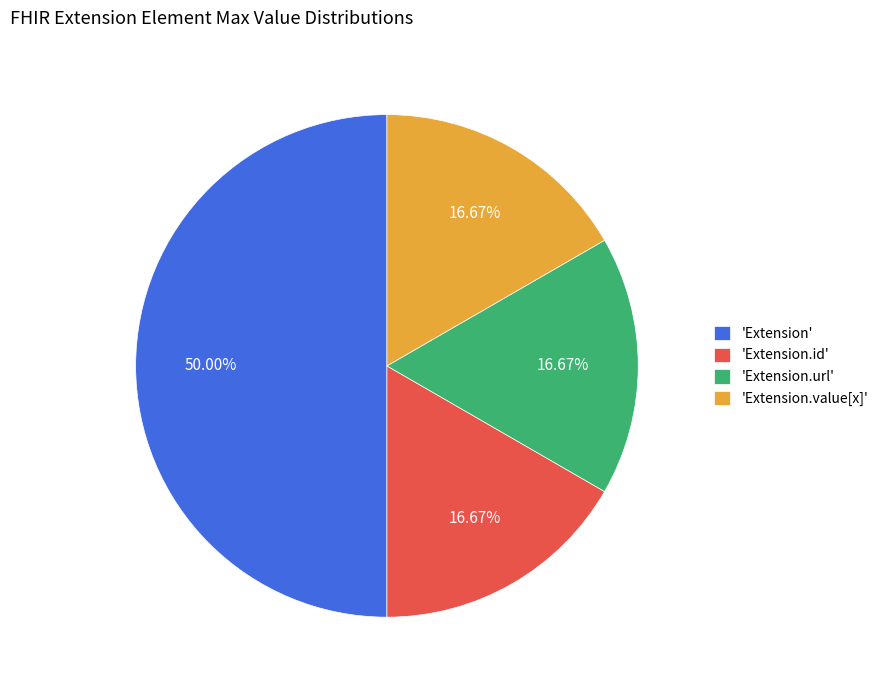

Which category has the biggest portion of the pie?

'Extension'